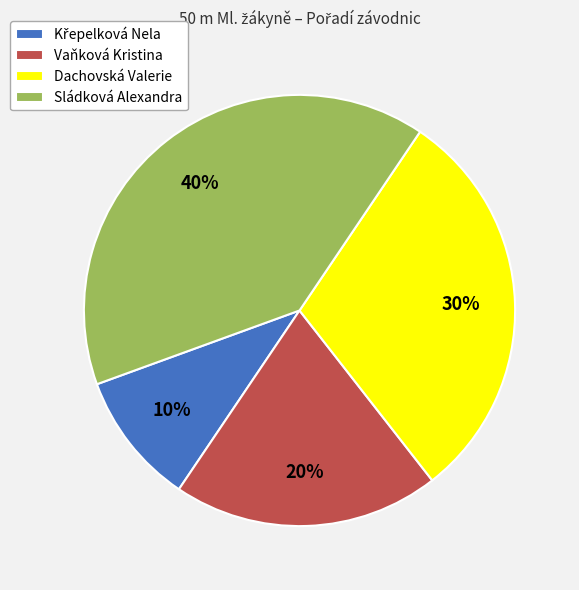

What is the ratio of the value at Sládková Alexandra to the value at Dachovská Valerie?

1.3